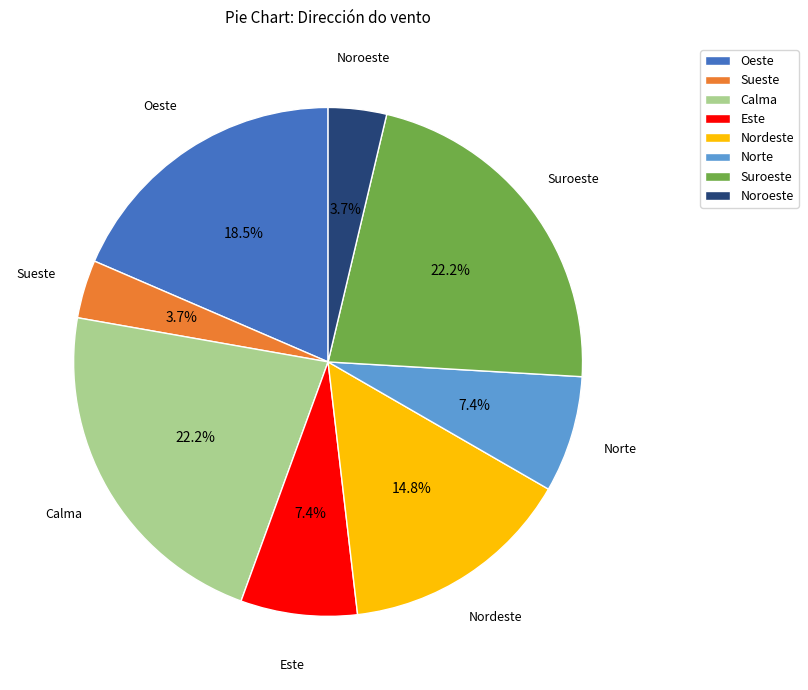

What percentage is the Nordeste slice, to the nearest percent?

15%